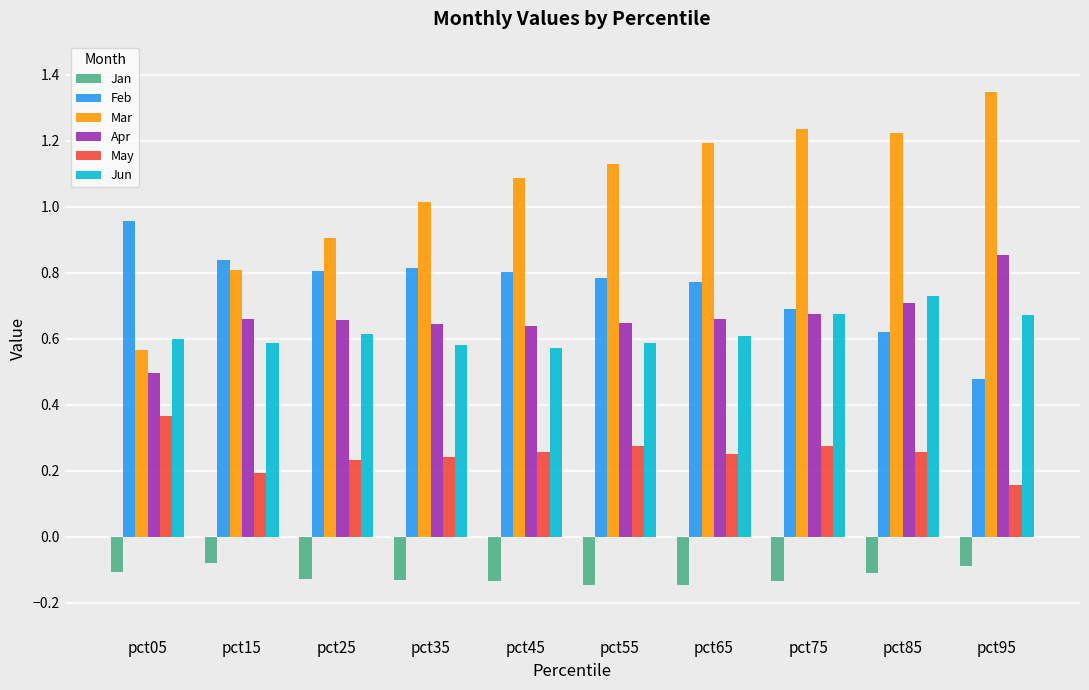

Is it true that Jun equals 0.6 at pct55?

True